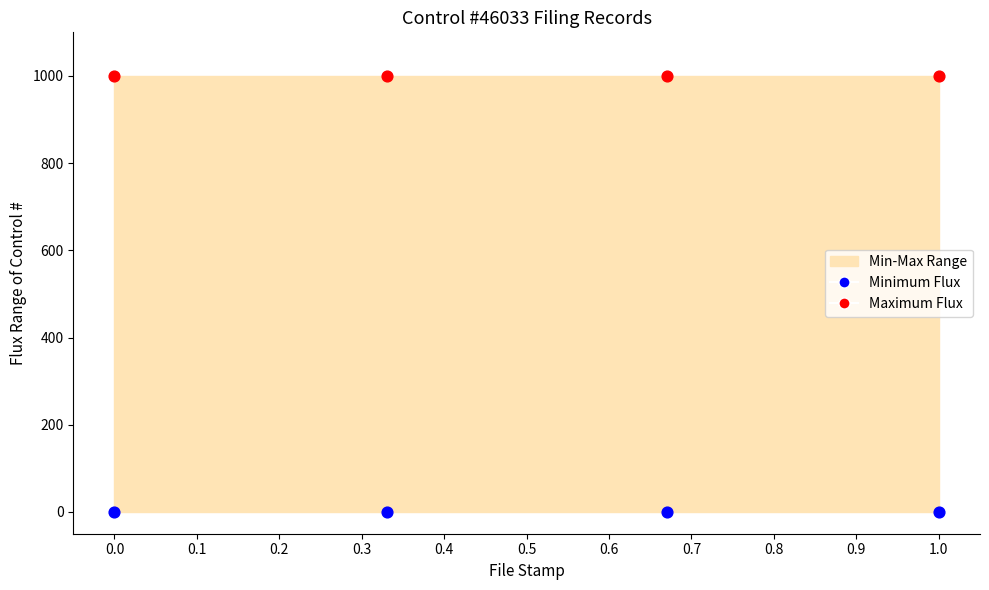

Which series contains the highest Y value?

Maximum Flux